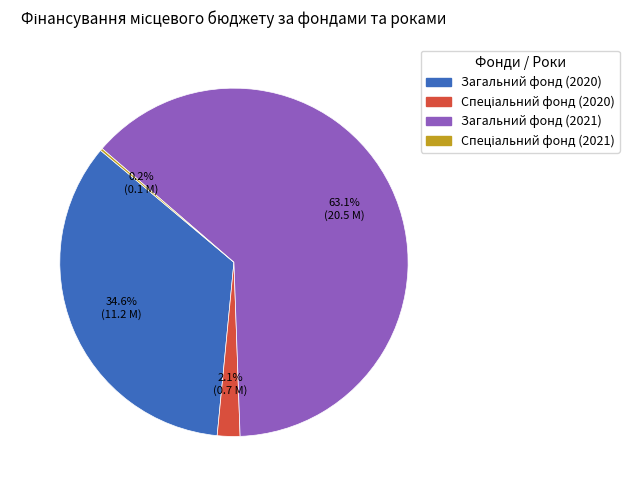

To the nearest percent, what percentage of the pie is Загальний фонд (2020)?

35%